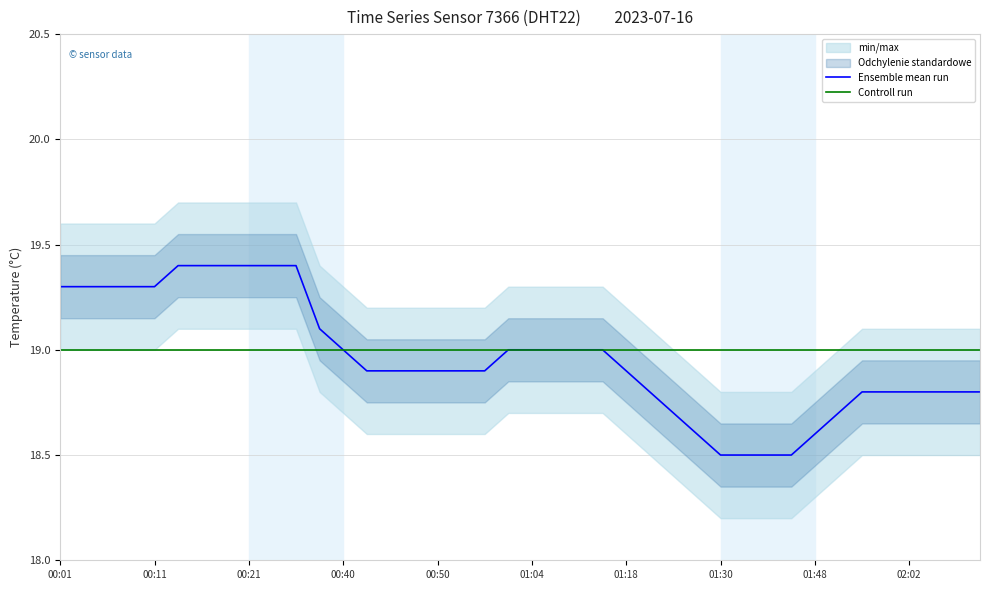

The Ensemble mean run series shows 33.8 at 00:40. True or false?

False